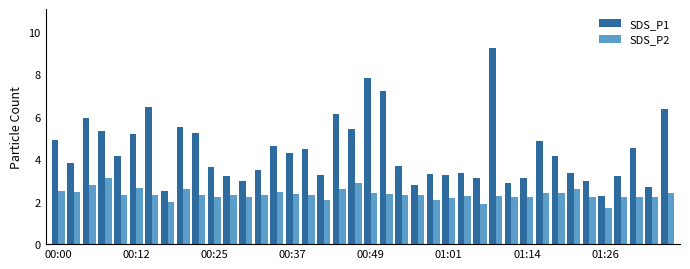

At how many categories does at least one series exceed 7?

3